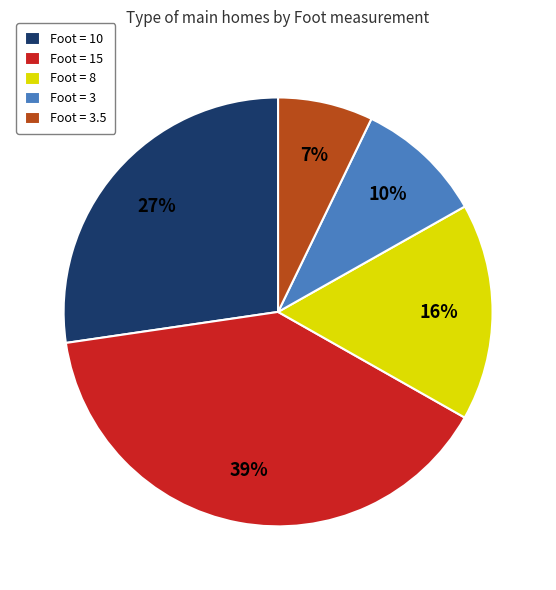

To the nearest percent, what is the difference between the largest and smallest slice percentages?

32%